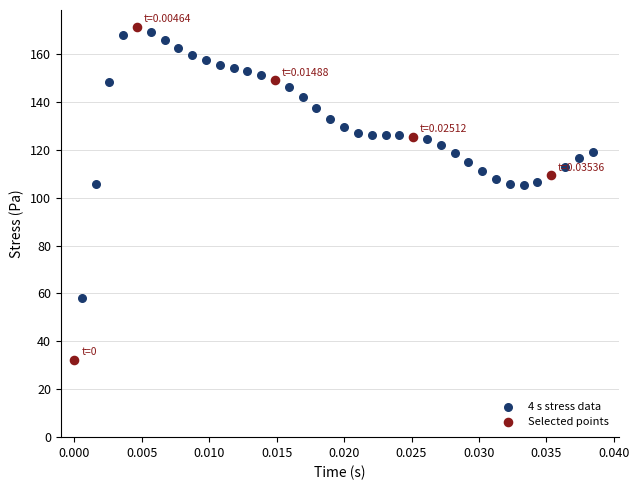

Which series contains the lowest Y value?

Selected points